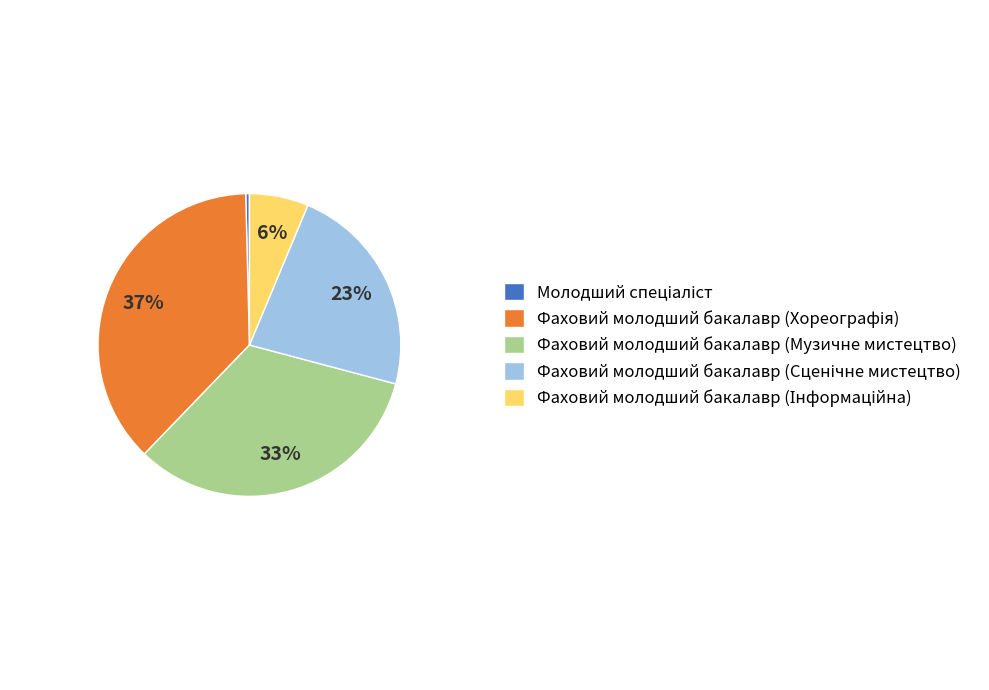

To the nearest percent, what portion does Фаховий молодший бакалавр (Музичне мистецтво) represent?

33%